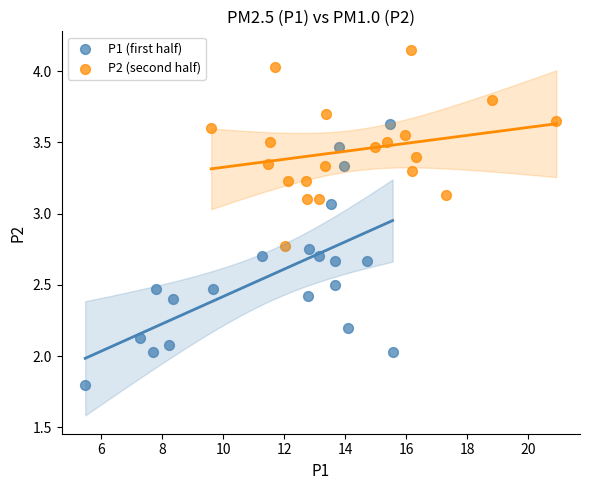

Which series has the widest spread of Y values?

P1 (first half)